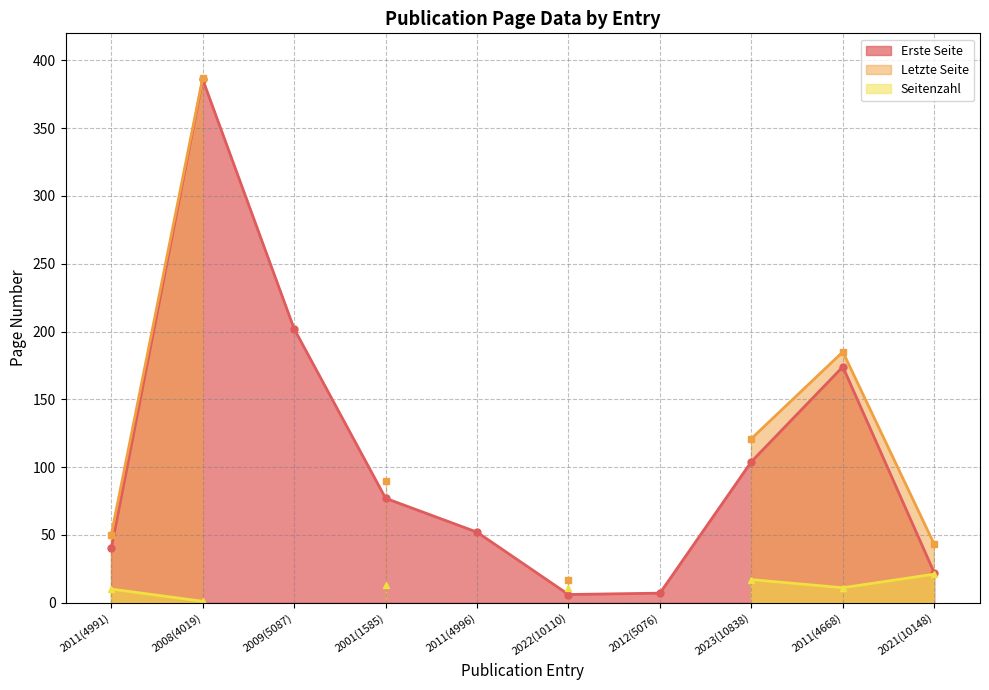

What is the difference between the maximum and minimum values in the Erste Seite series?

380